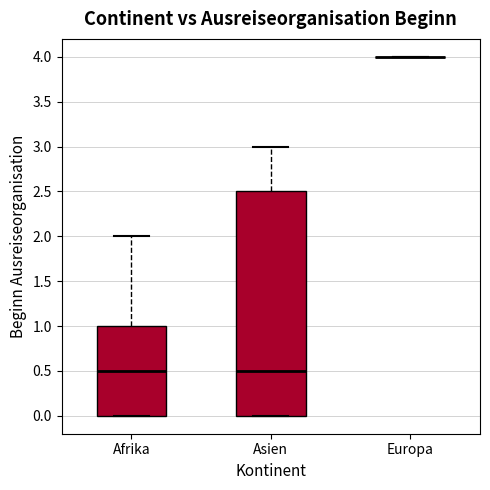

Reading left to right, read every box against the y-axis: the position of its median line, the range the box covers, and the ends of its whiskers. The values are not printed on the chart, so give them approximately, as read against the axis.

Afrika: median 0.5, box 0.0 to 1.0, whiskers 0.0 to 2.0
Asien: median 0.5, box 0.0 to 2.5, whiskers 0.0 to 3.0
Europa: box collapsed to a line at 4.0, whiskers 4.0 to 4.0